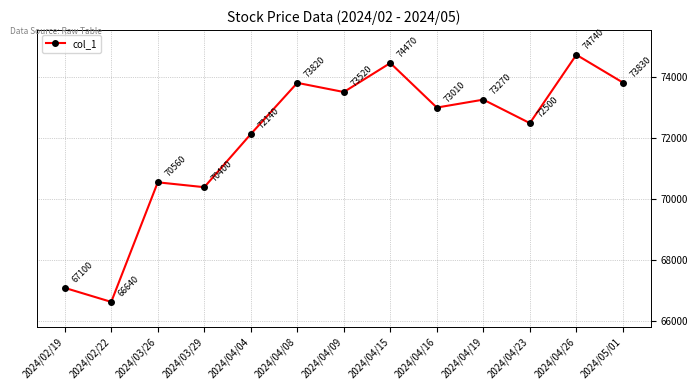

Count the number of categories in the chart.

13